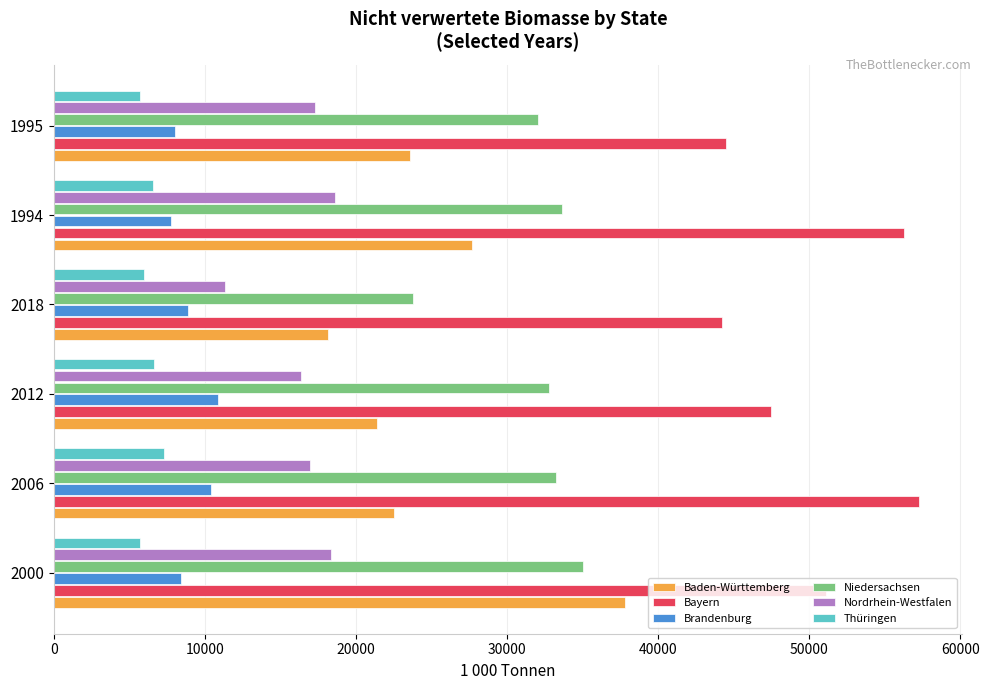

Rank the series by their maximum value, from lowest to highest.

Thüringen, Brandenburg, Nordrhein-Westfalen, Niedersachsen, Baden-Württemberg, Bayern